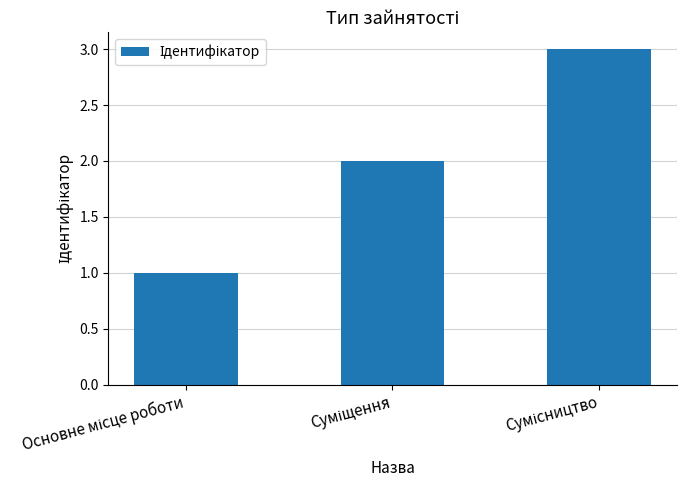

What is the maximum value shown in the chart?

3